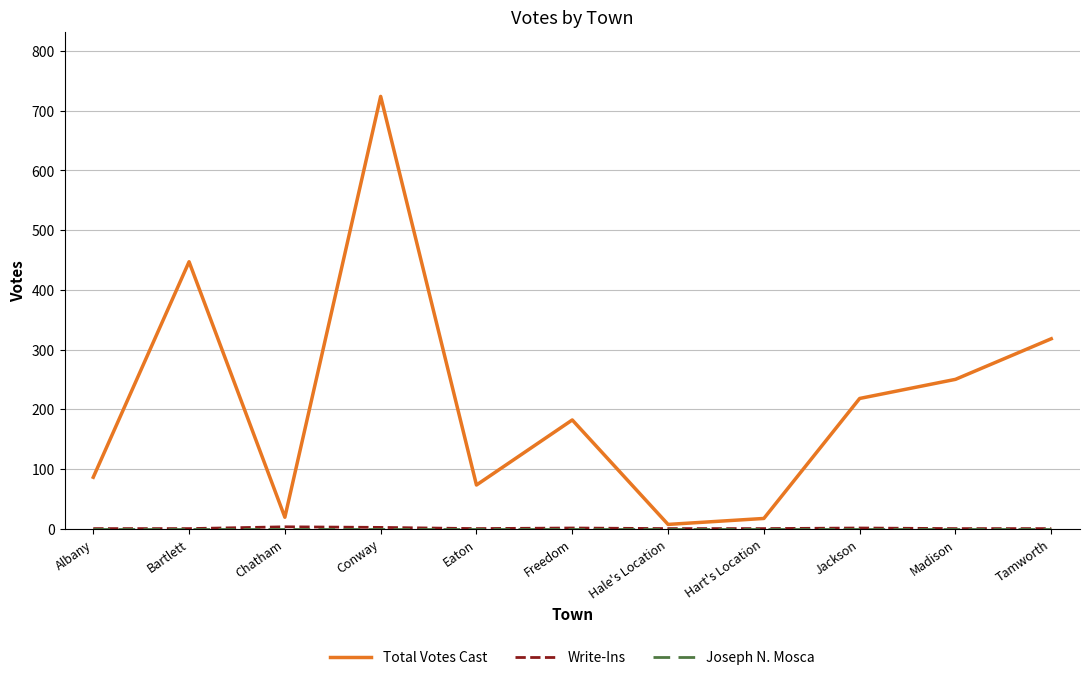

Is it true that Total Votes Cast equals 447 at Bartlett?

True